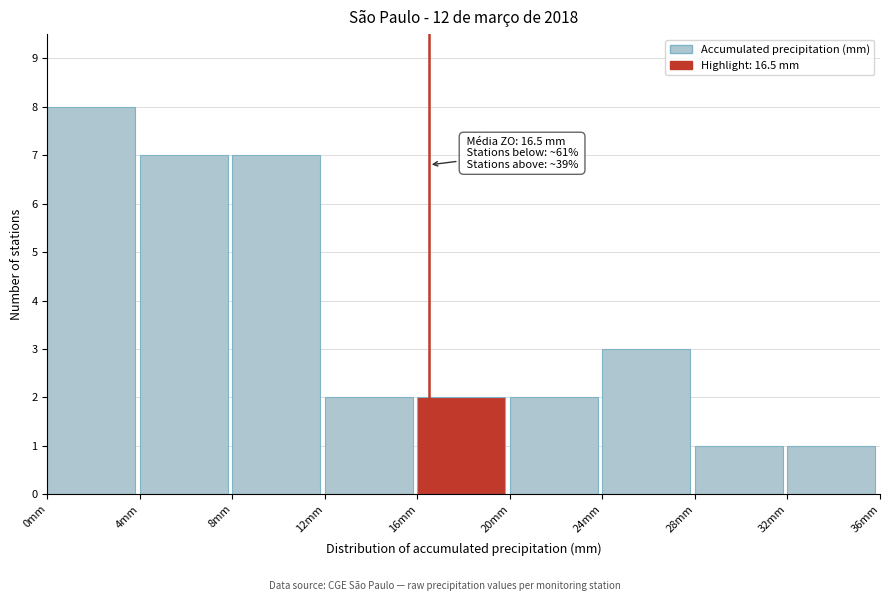

Which range on the x-axis has the tallest bar?

0 to 4